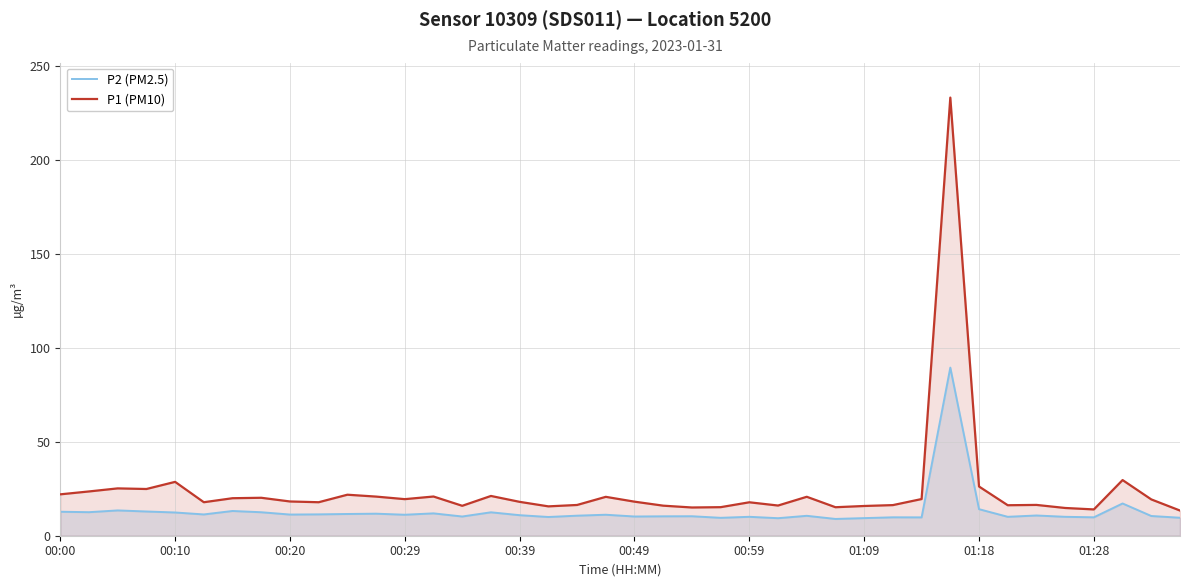

Is it true that P1 (PM10) equals 31.6 at 11?

False